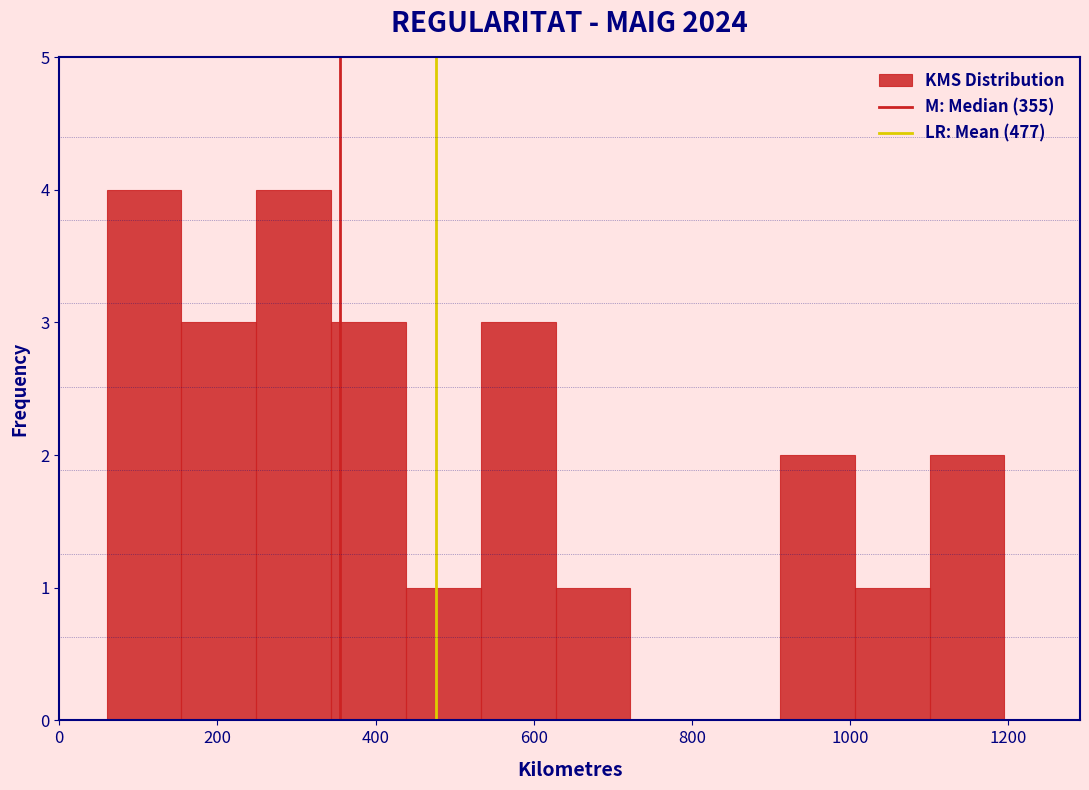

Reading left to right, transcribe this chart: for each bar, give the range it covers on the x-axis and its height. Neither the bar edges nor the heights are printed on the chart, so give them approximately, as read against the axes.

60 to 160: 4
160 to 240: 3
240 to 340: 4
340 to 440: 3
440 to 540: 1
540 to 620: 3
620 to 720: 1
720 to 820: 0
820 to 920: 0
920 to 1000: 2
1000 to 1100: 1
1100 to 1200: 2